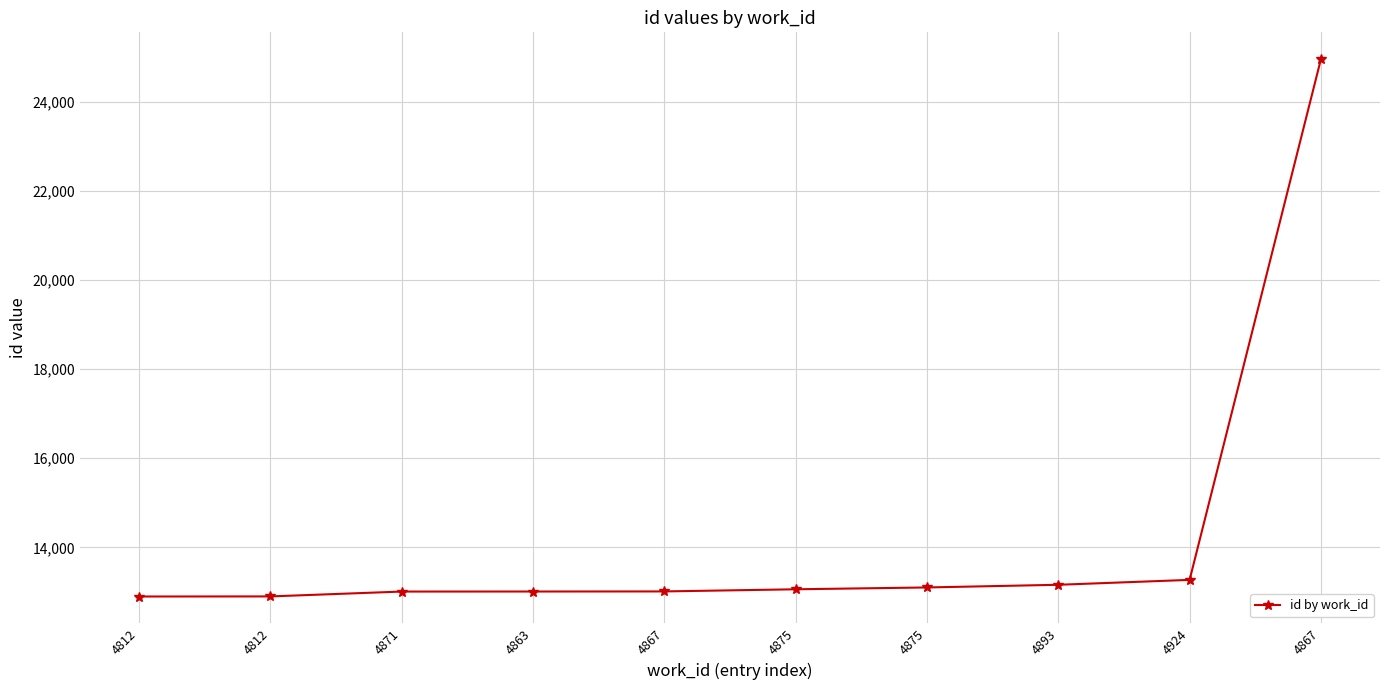

What is the difference between the maximum and second lowest values?

12050